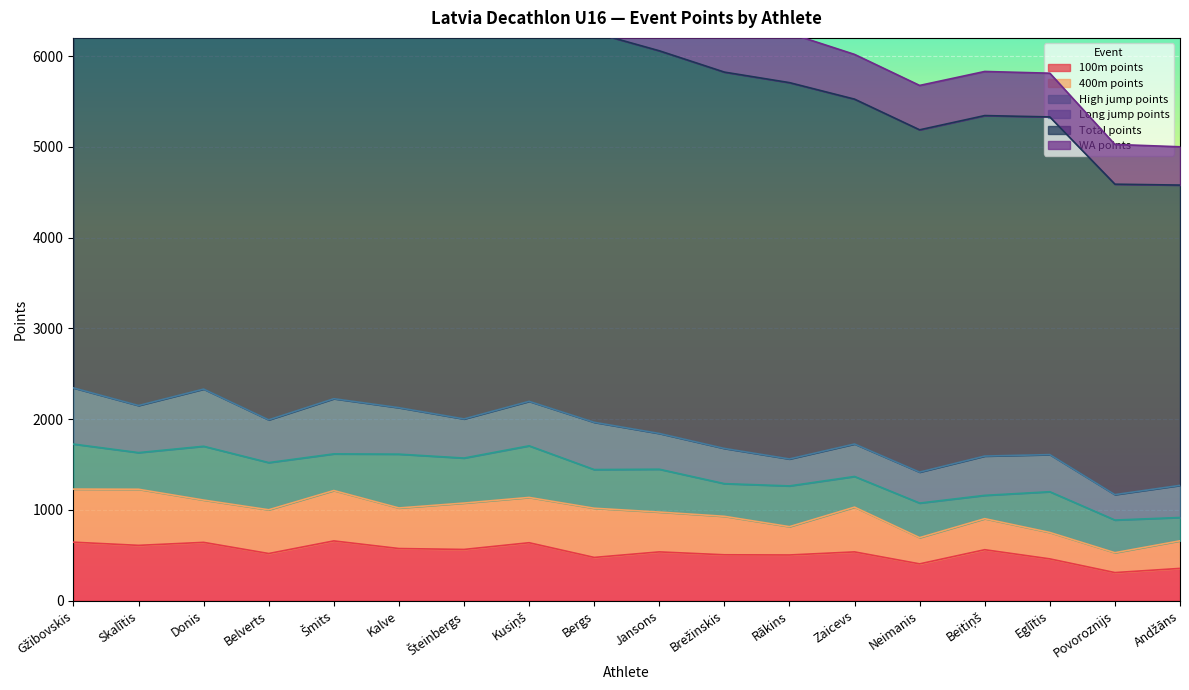

What is the difference between the WA points values at Bergs and Zaicevs?

733